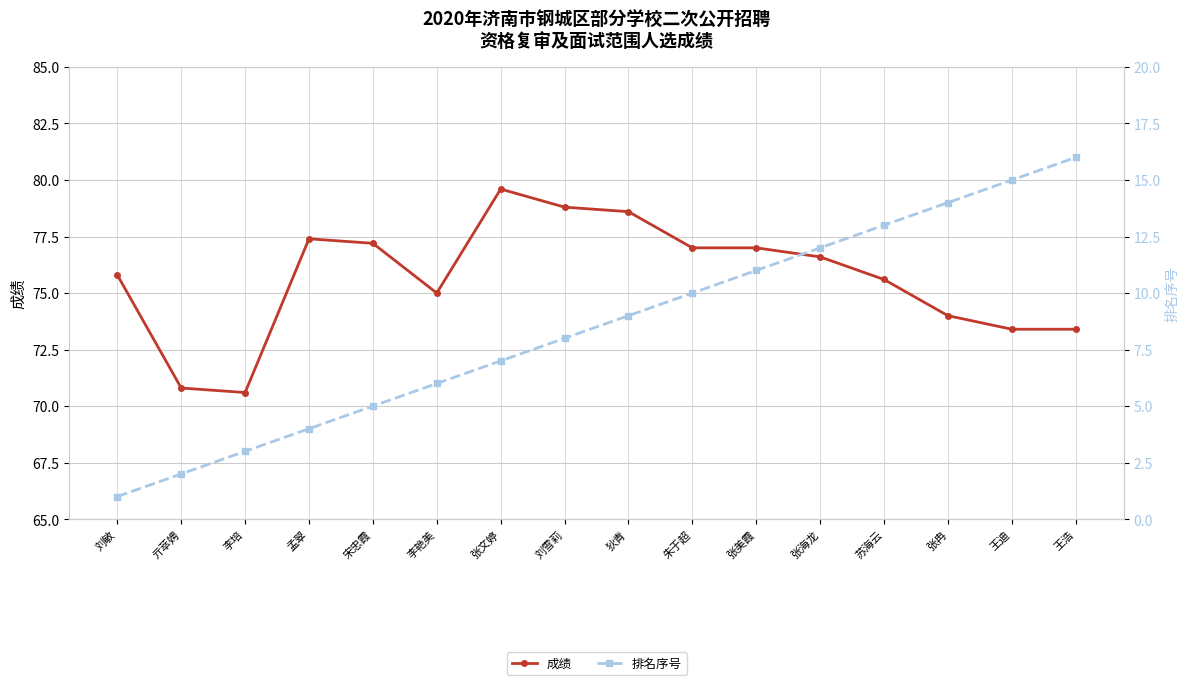

Is the value of 排名序号 at 张文婷 greater than the value of 成绩 at 宋忠霞?

No